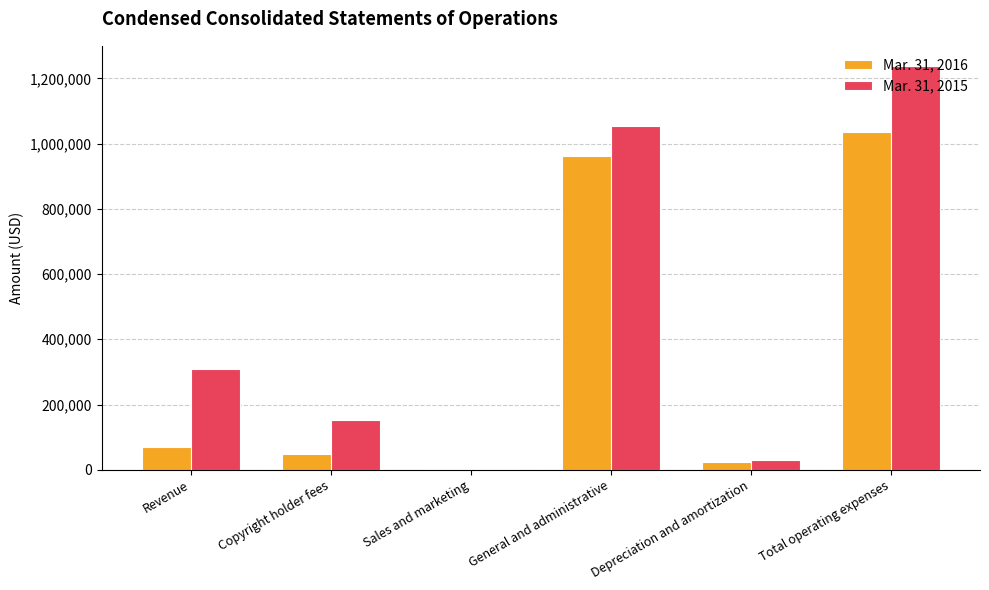

Are the bars horizontal?

No